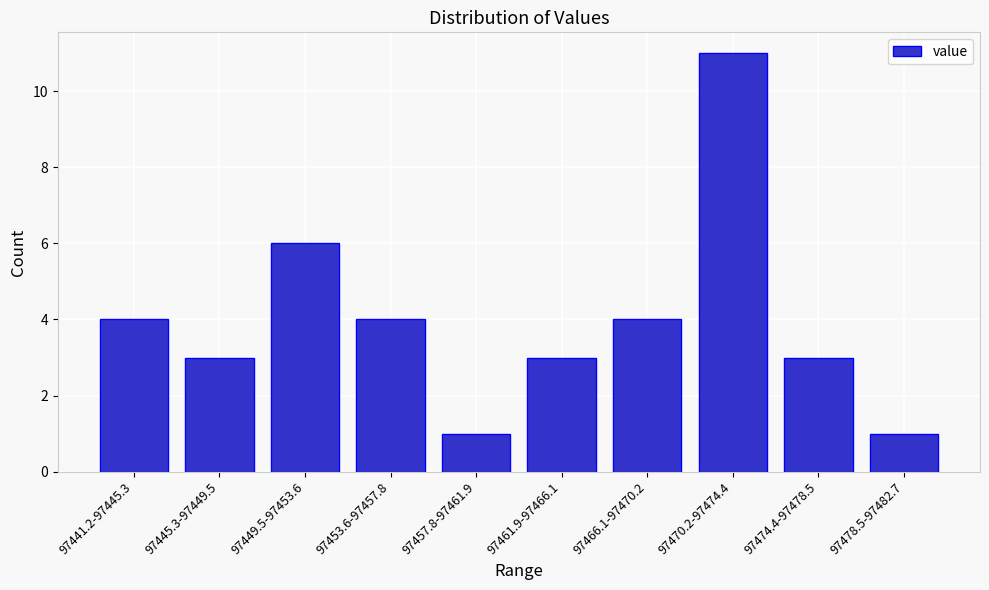

Reading left to right, list all the values displayed in this chart.

97441.2-97445.3=4	97445.3-97449.5=3	97449.5-97453.6=6	97453.6-97457.8=4	97457.8-97461.9=1	97461.9-97466.1=3	97466.1-97470.2=4	97470.2-97474.4=11	97474.4-97478.5=3	97478.5-97482.7=1